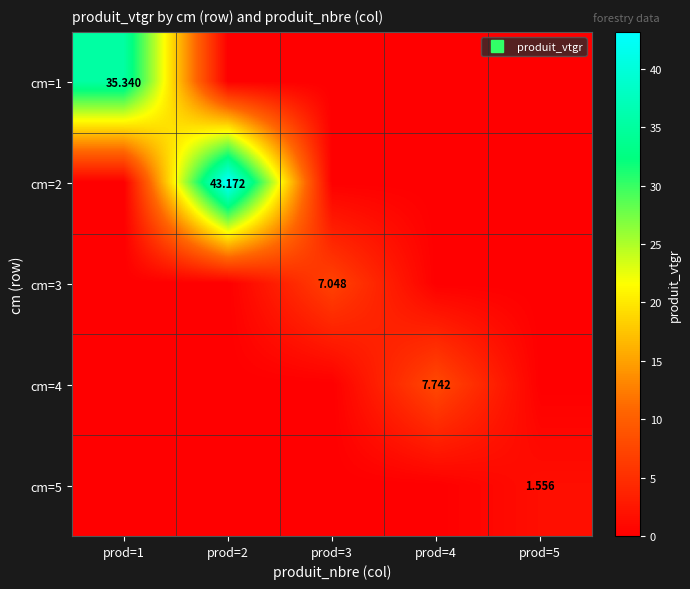

Which series has the widest spread of values?

cm=2